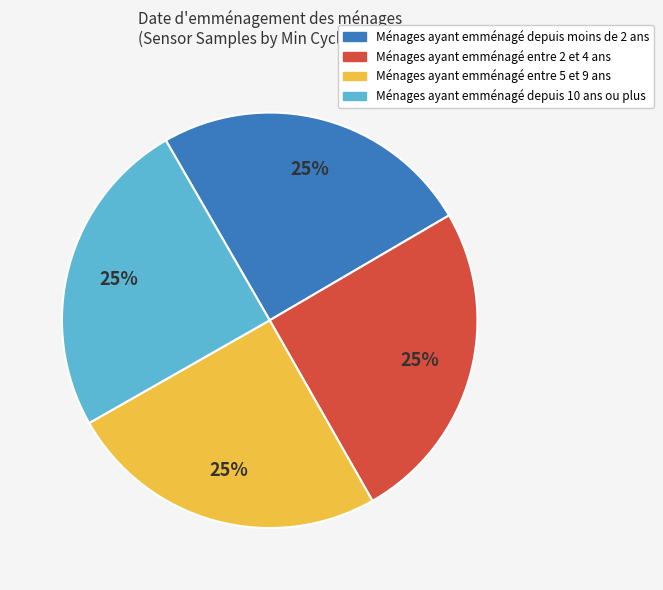

Is there any slice that represents more than half of the pie?

No